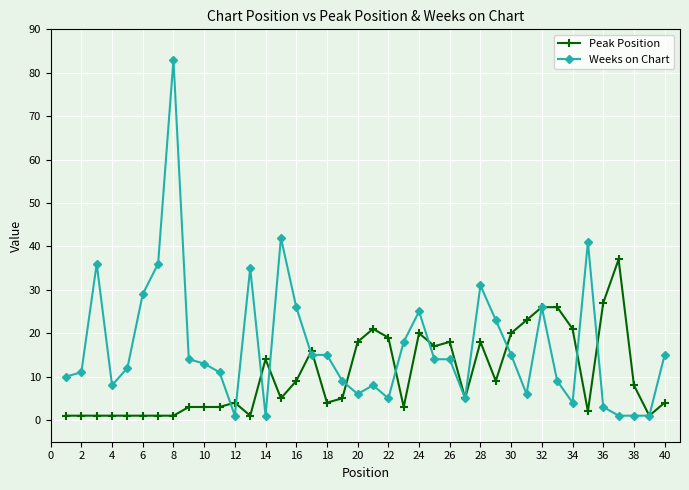

True or false: Weeks on Chart has more than 1 points higher than both neighbors.

True